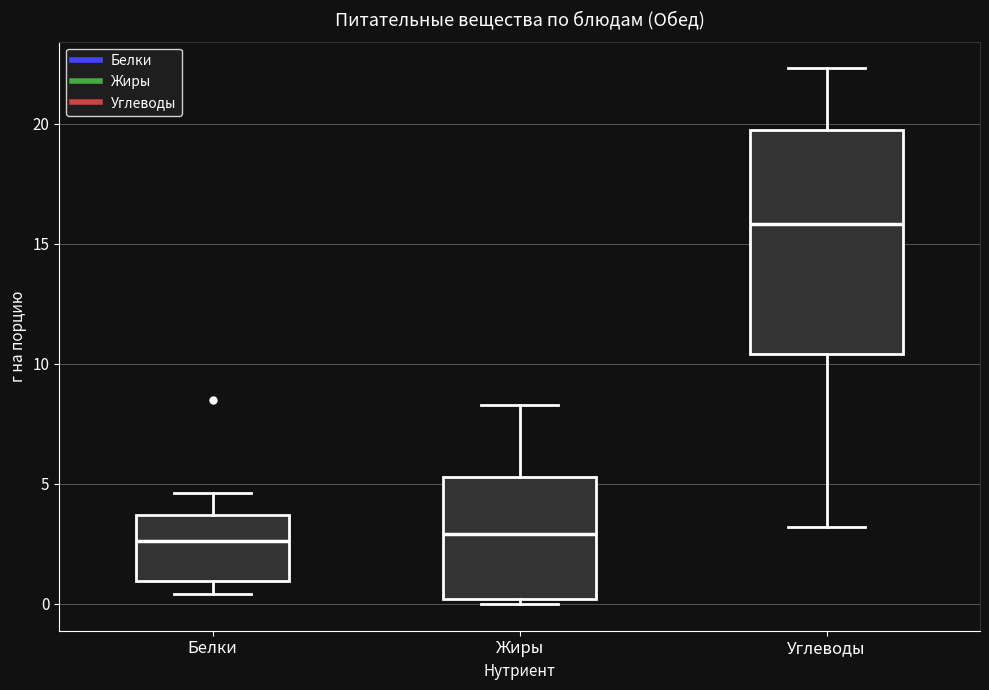

Where is the upper edge of the box for Углеводы on the y-axis? The values are not printed on the chart, so give them approximately, as read against the axis.

19.5